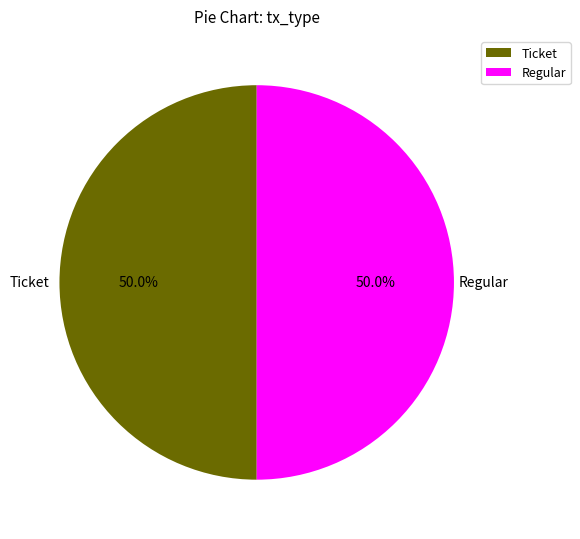

Approximately how many times larger is the value at Regular compared to Ticket?

1.0